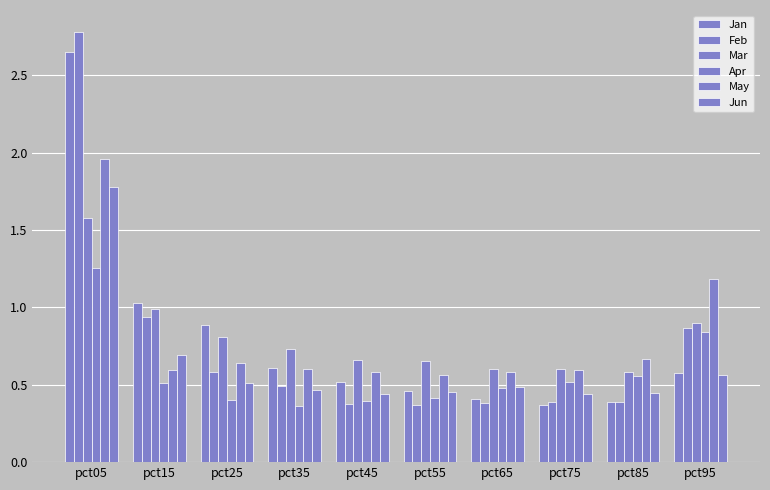

What is the highest value of the Jun series?

1.8